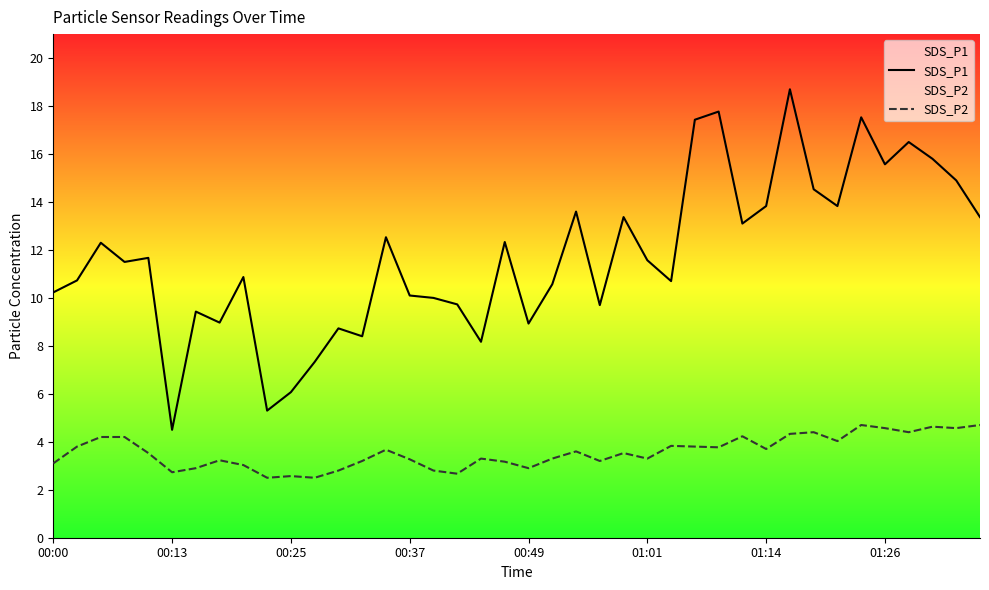

Rank the series by their maximum value, from highest to lowest.

SDS_P1, SDS_P2